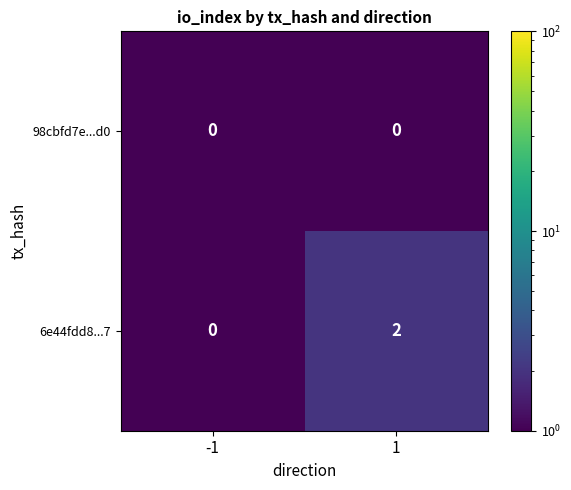

Is it true that 98cbfd7e...d0 equals 0 at 1?

True